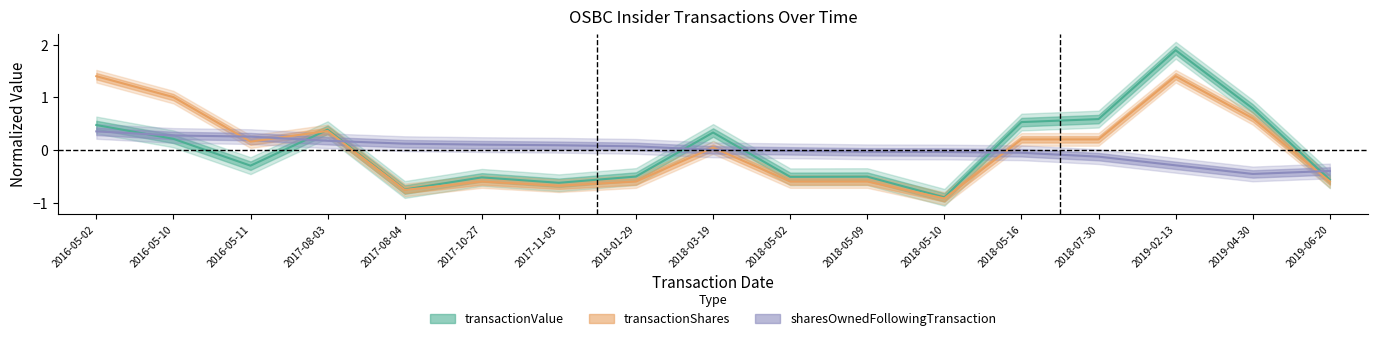

What is the value of the transactionShares point at the 5th from the left?

-0.8